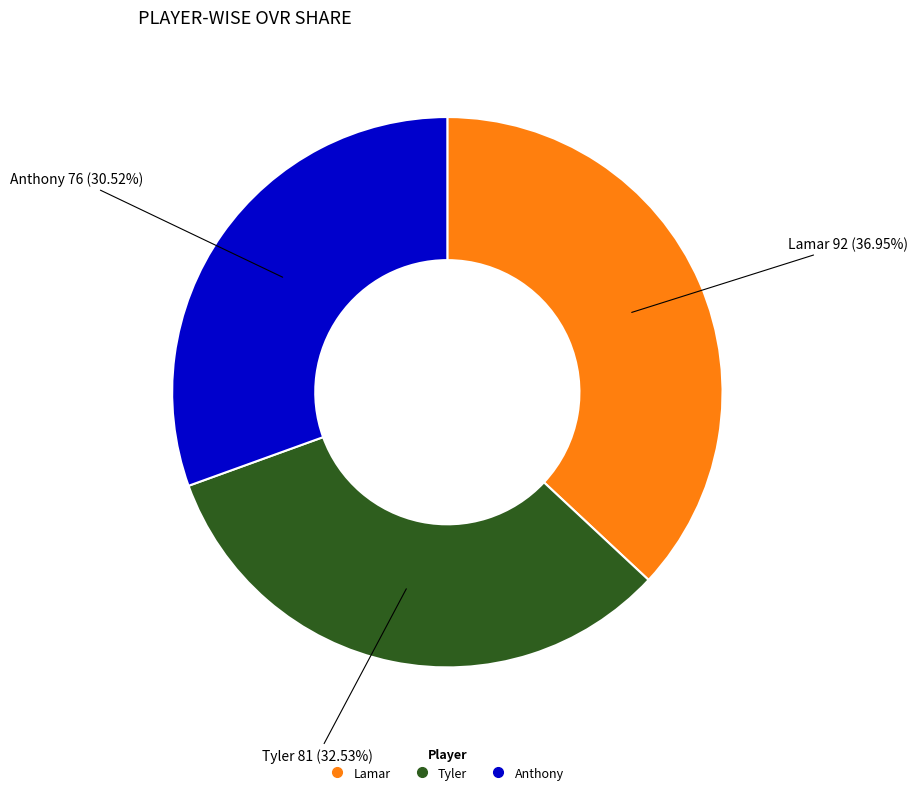

Is it true that Tyler is 33% of the pie?

True